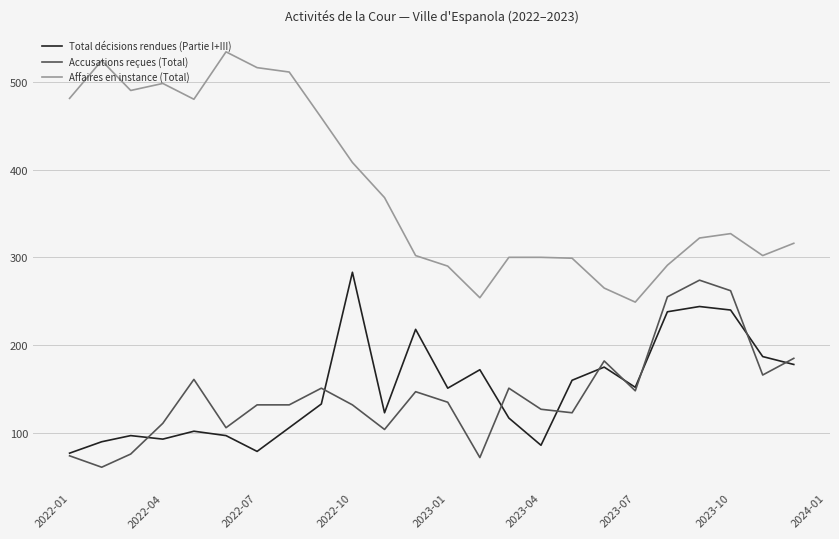

Which series has the widest spread of values?

Affaires en instance (Total)